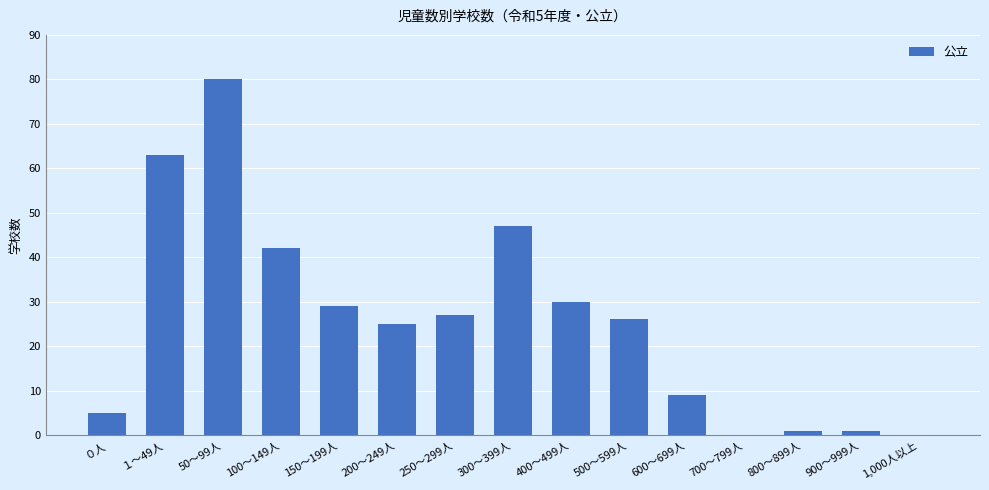

What is the maximum value shown in the chart?

80